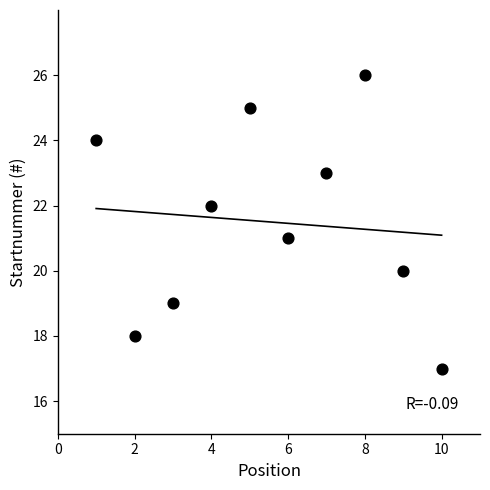

What is the range of Y values (max minus min)?

9